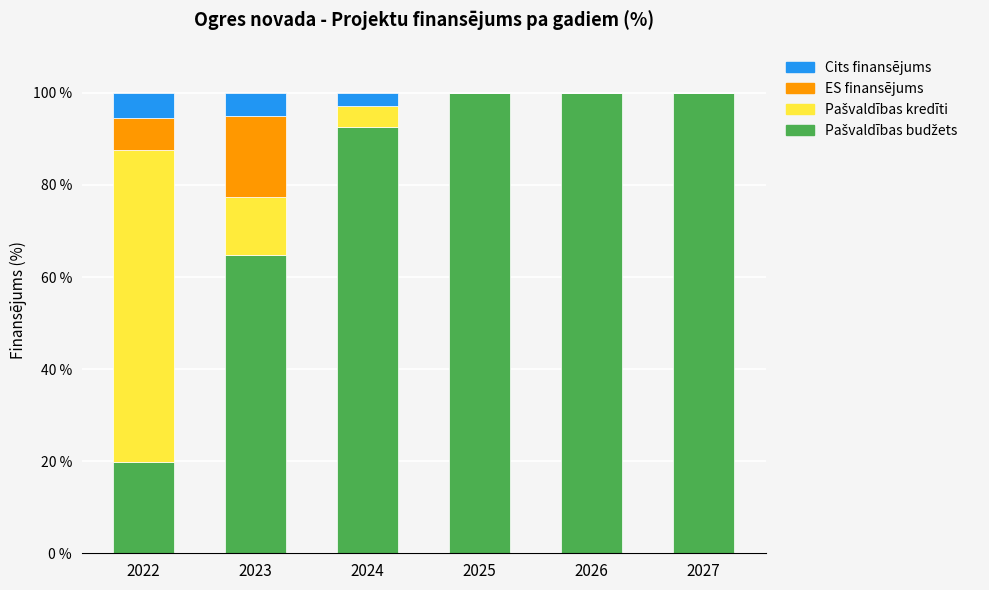

Are the bars grouped side by side (vs. stacked)?

No